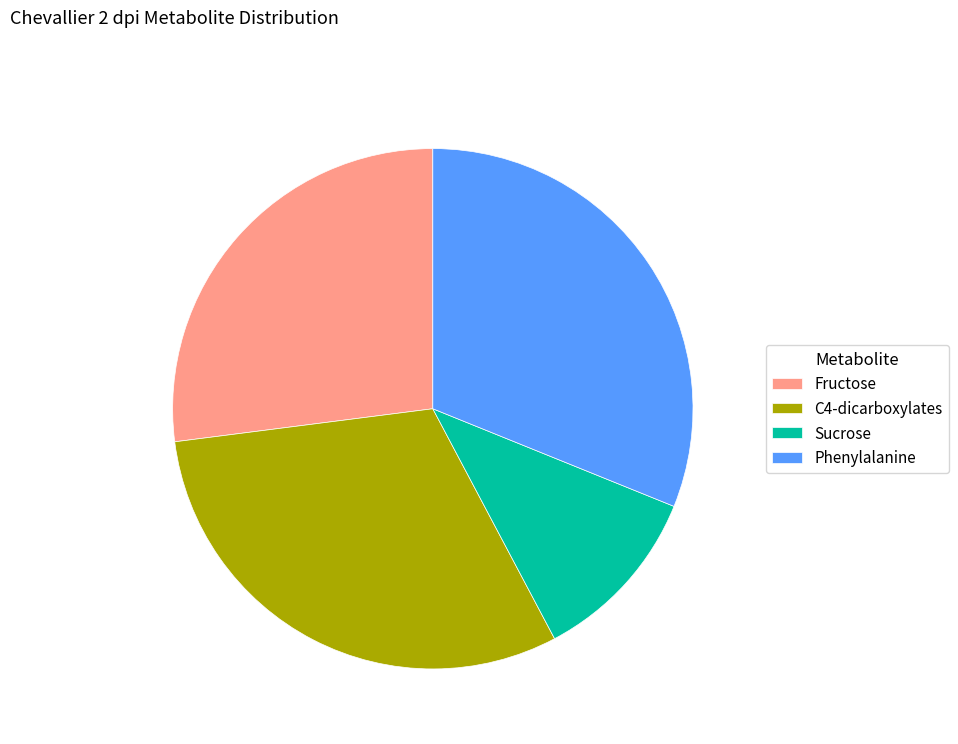

Is it true that Fructose is 14% of the pie?

False